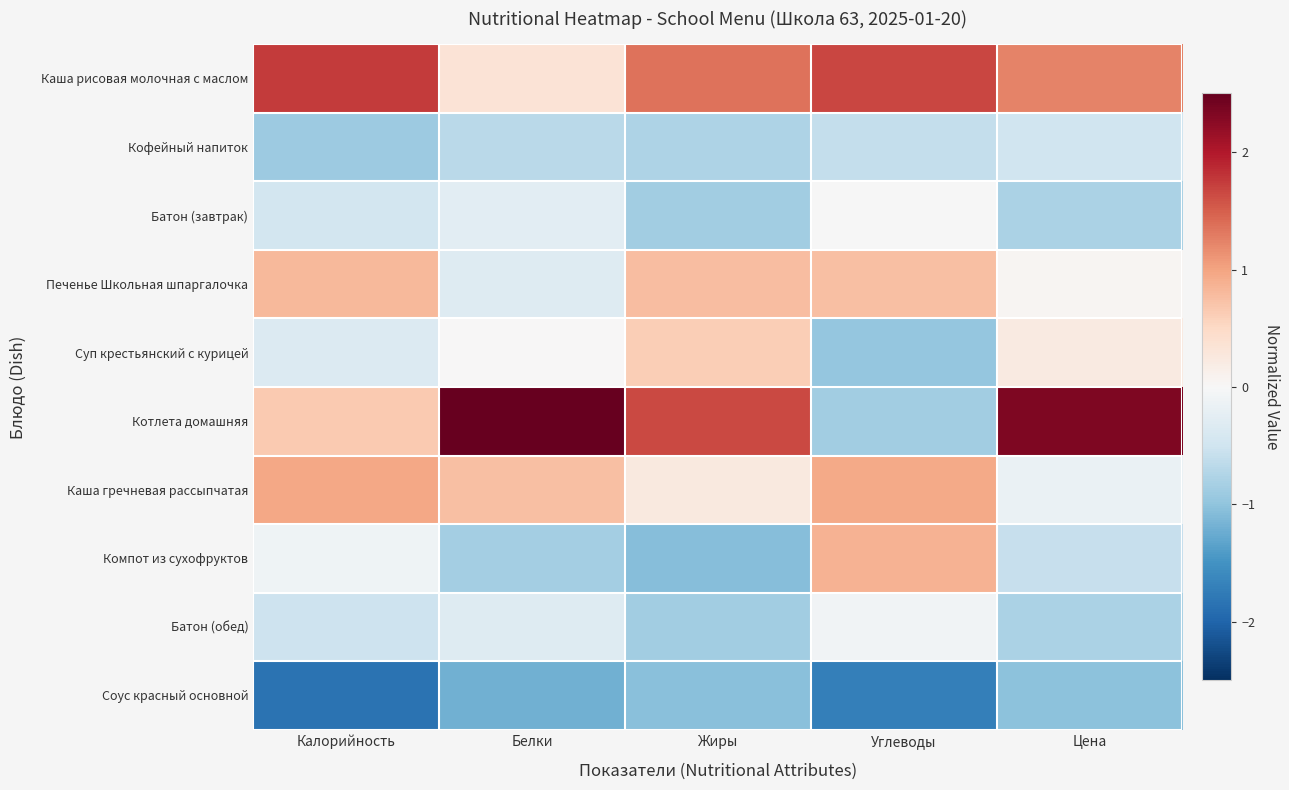

What is the spread (max minus min) of values at Жиры?

2.7